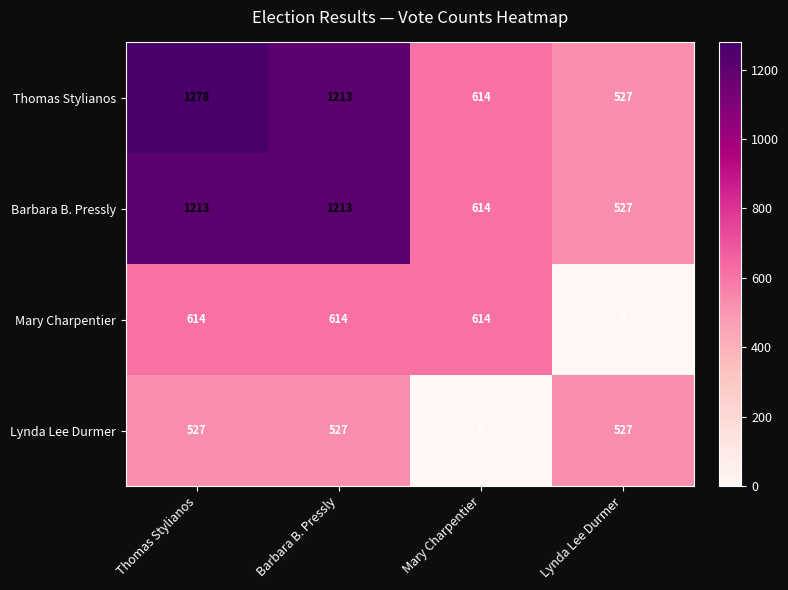

Where does the Thomas Stylianos series first go above 1213?

Thomas Stylianos